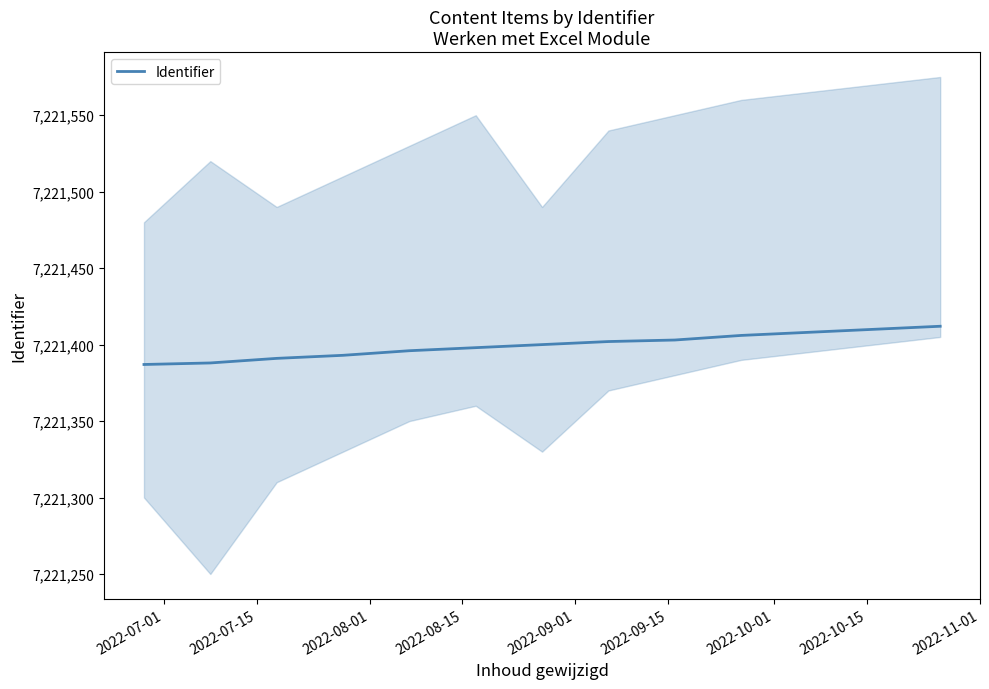

Count the number of values greater than 7221400.

6